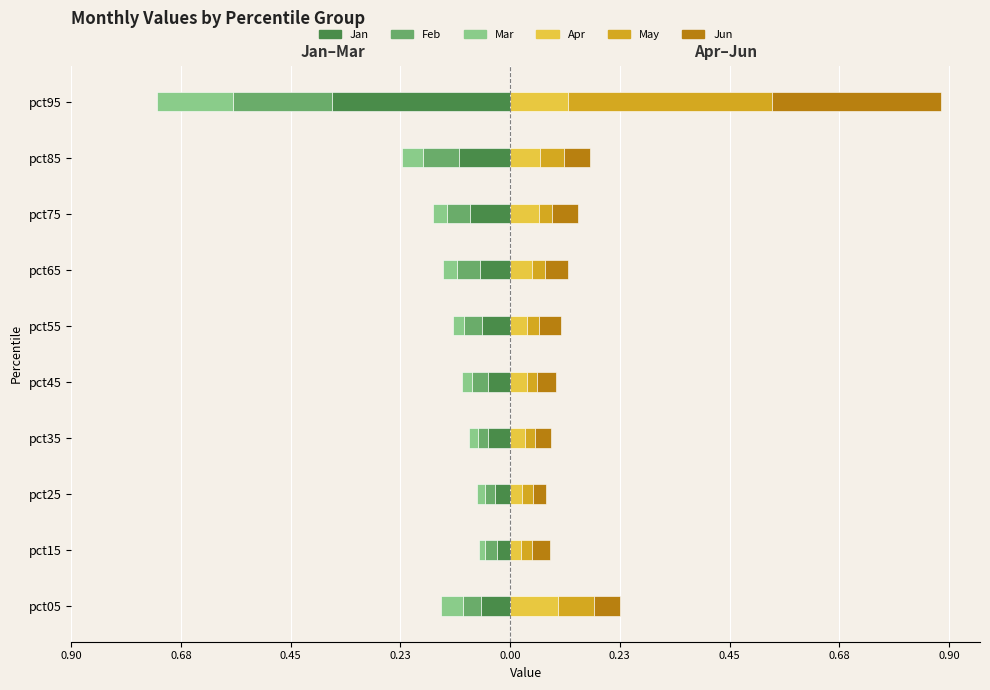

How many bars are there in total?

60